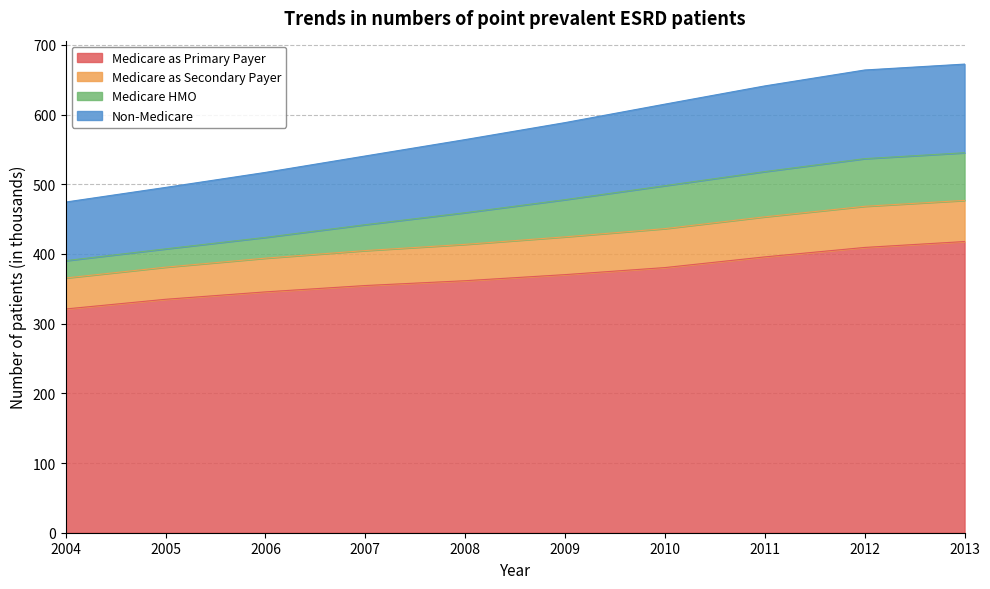

Does the chart display data point markers on the line(s)?

No